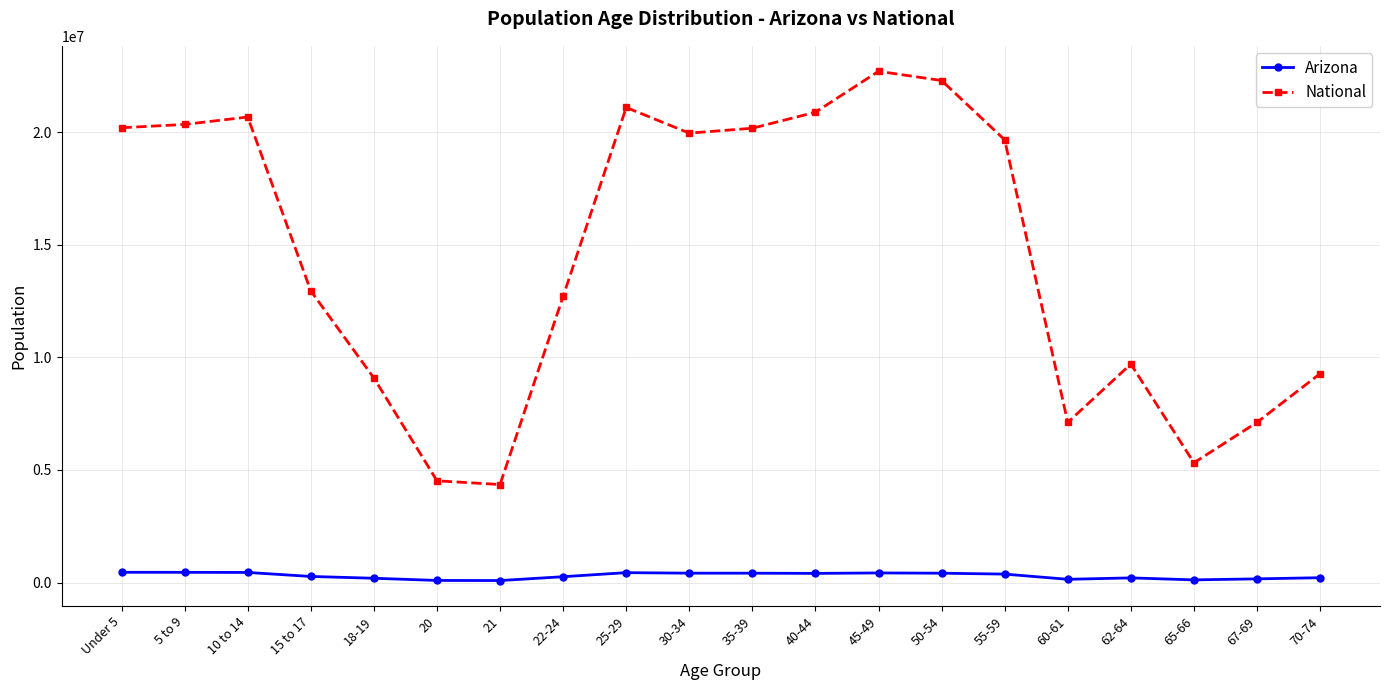

True or false: National and Arizona intersect in this chart.

False